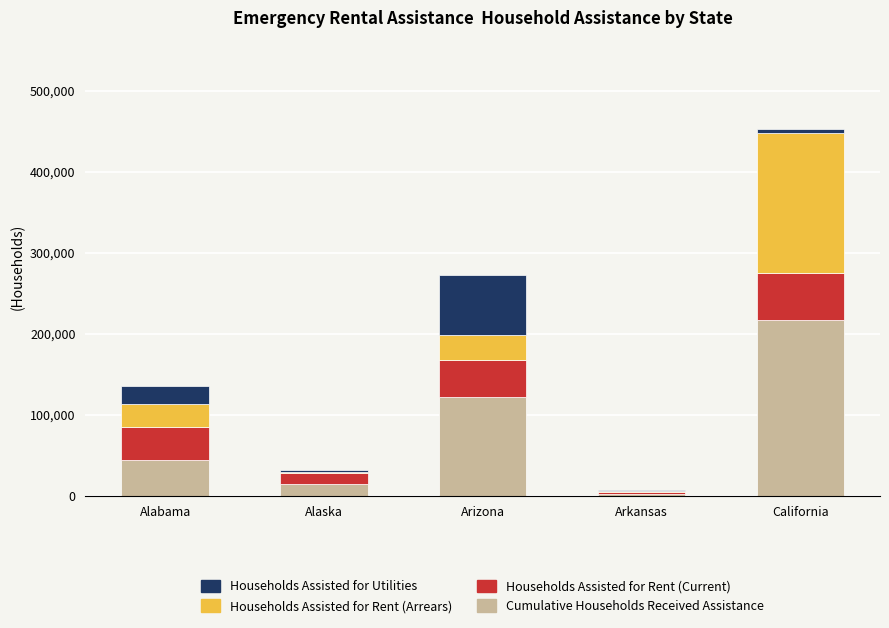

What is the total value across all series at Arizona?

272879